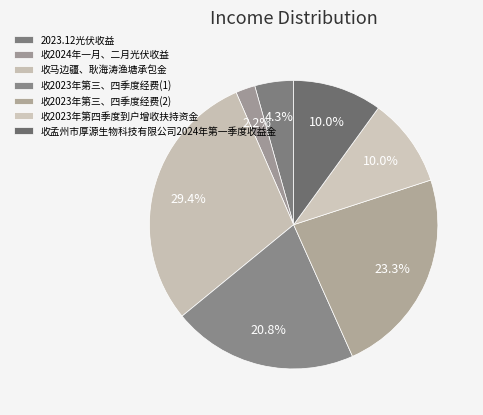

How many slices are in this pie chart?

7